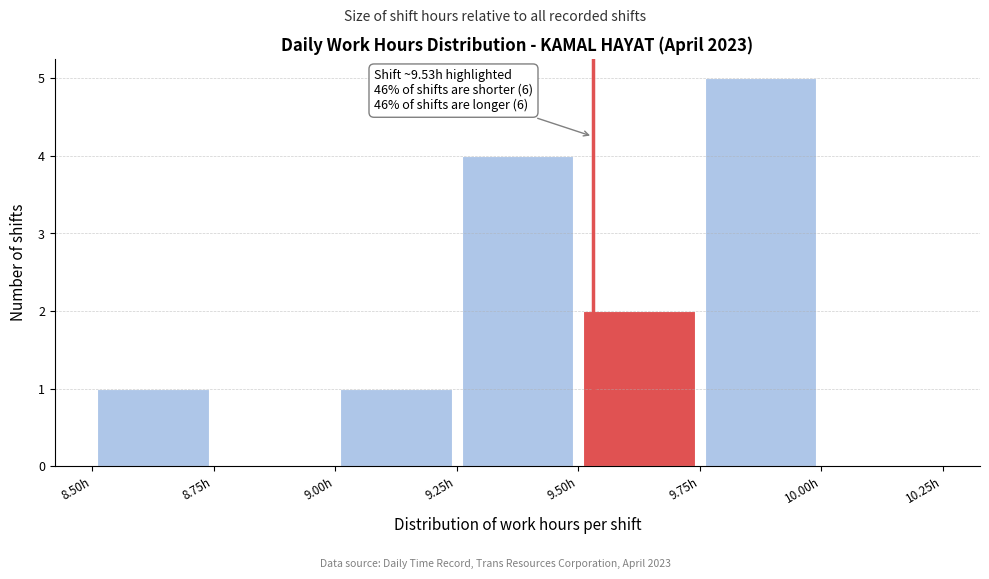

Over which range of the x-axis is the bar tallest?

9.75 to 10.00